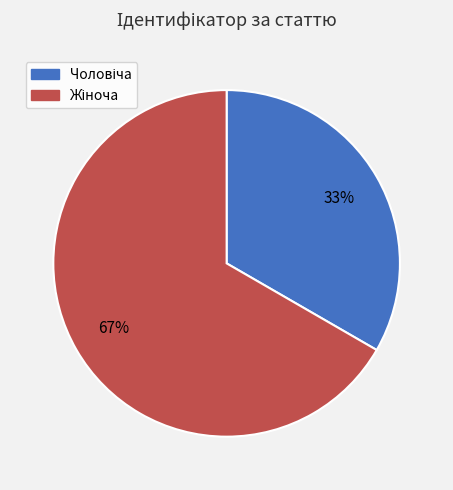

Is there any slice that represents more than half of the pie?

Yes